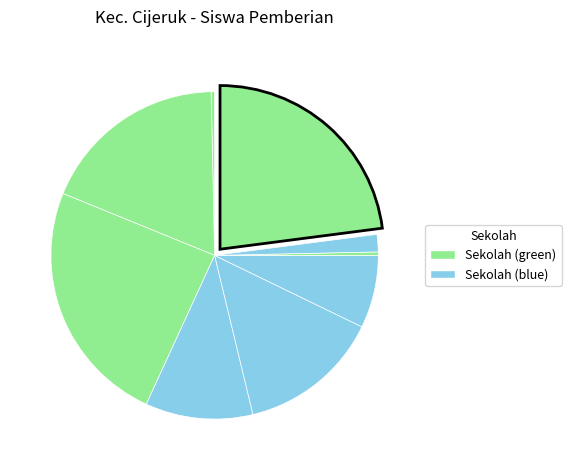

Is there any slice that represents more than half of the pie?

No